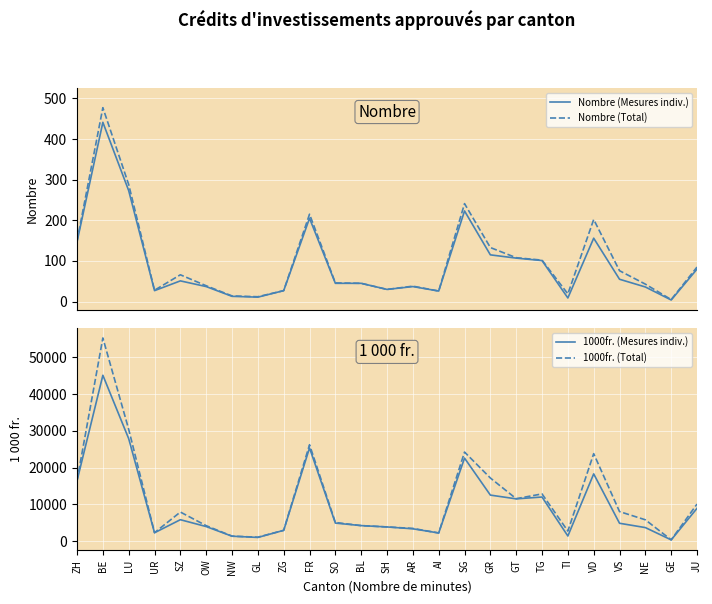

What is the value of the Nombre (Total) point at the 8th from the left?

12.0